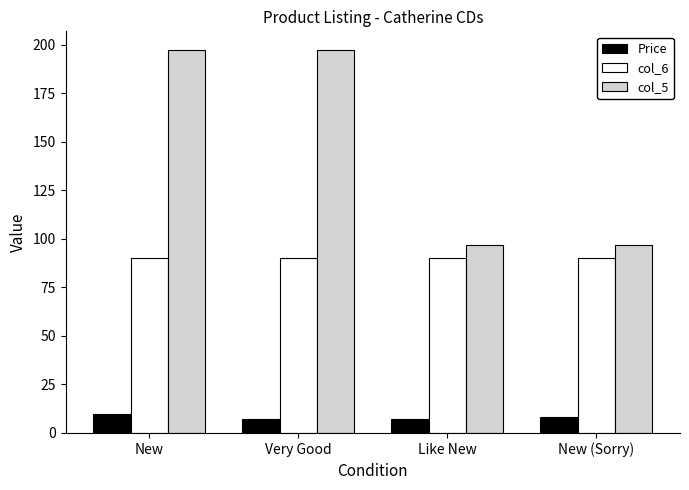

How many bars are there in total?

12